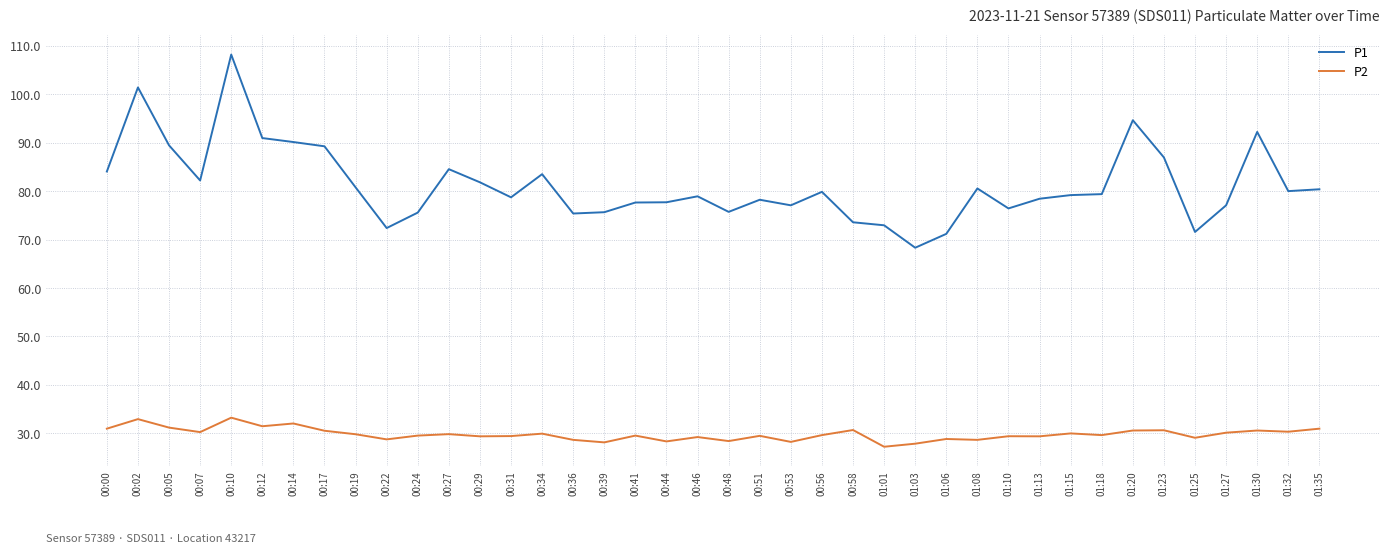

Is it true that P1 equals 52.7 at 00:10?

False